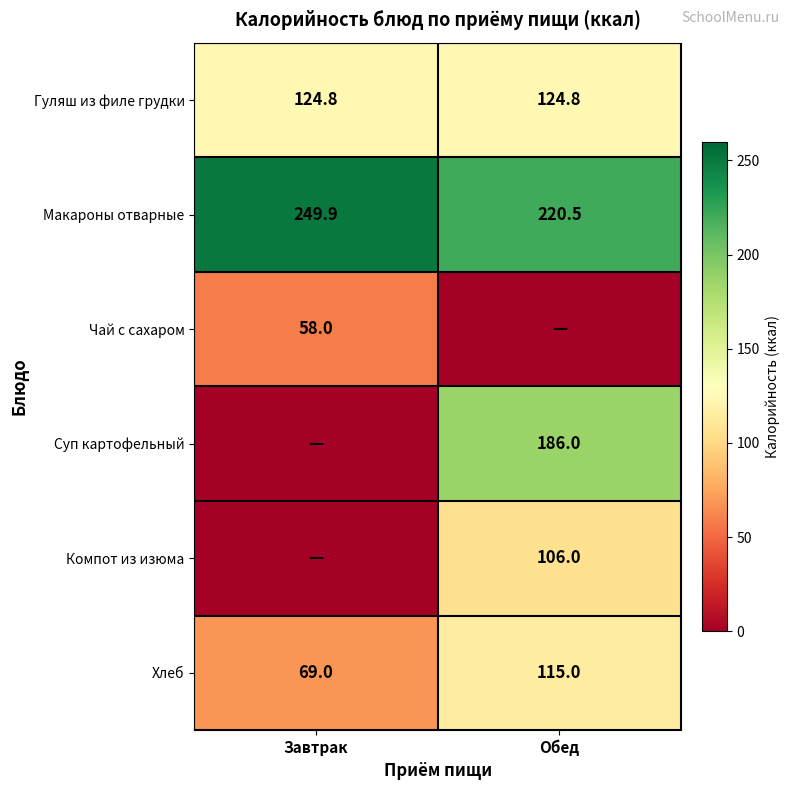

What is the sum of all Гуляш из филе грудки values?

249.6